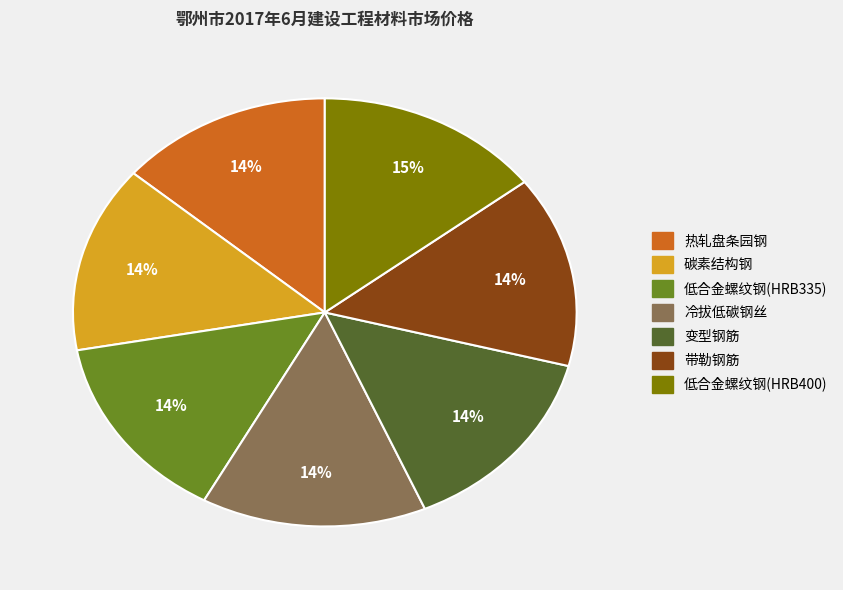

Combined, do 低合金螺纹钢(HRB335) and 碳素结构钢 account for over 50%?

No